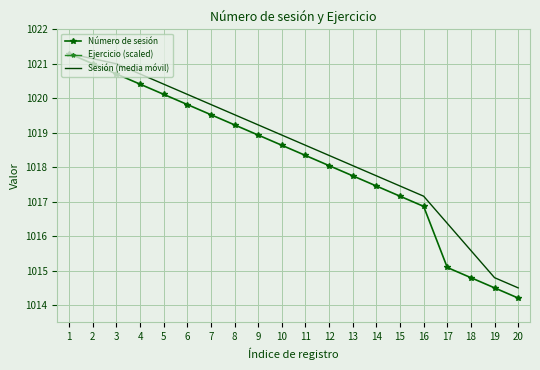

At which label does Número de sesión first exceed 1018?

1